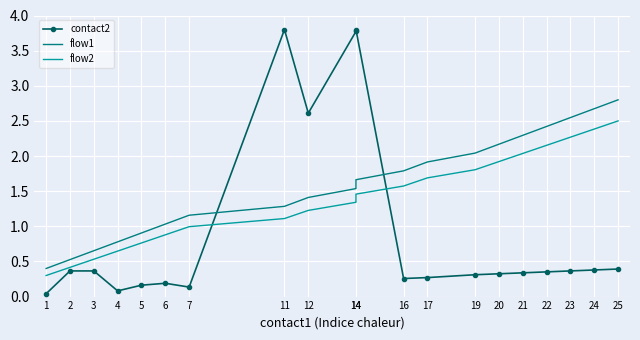

True or false: flow1 and flow2 cross at least once.

False